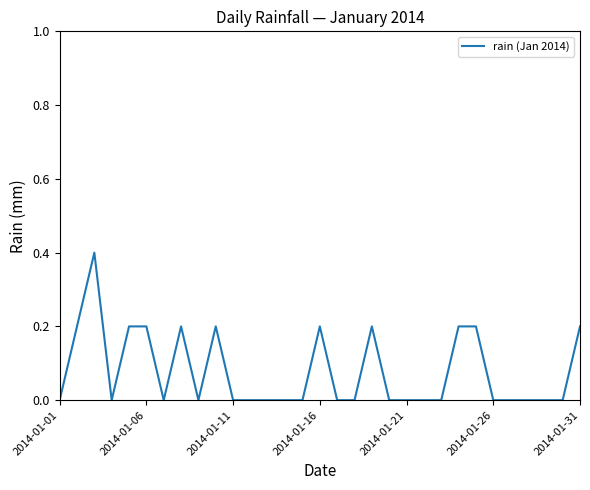

What is the greatest value displayed?

0.4